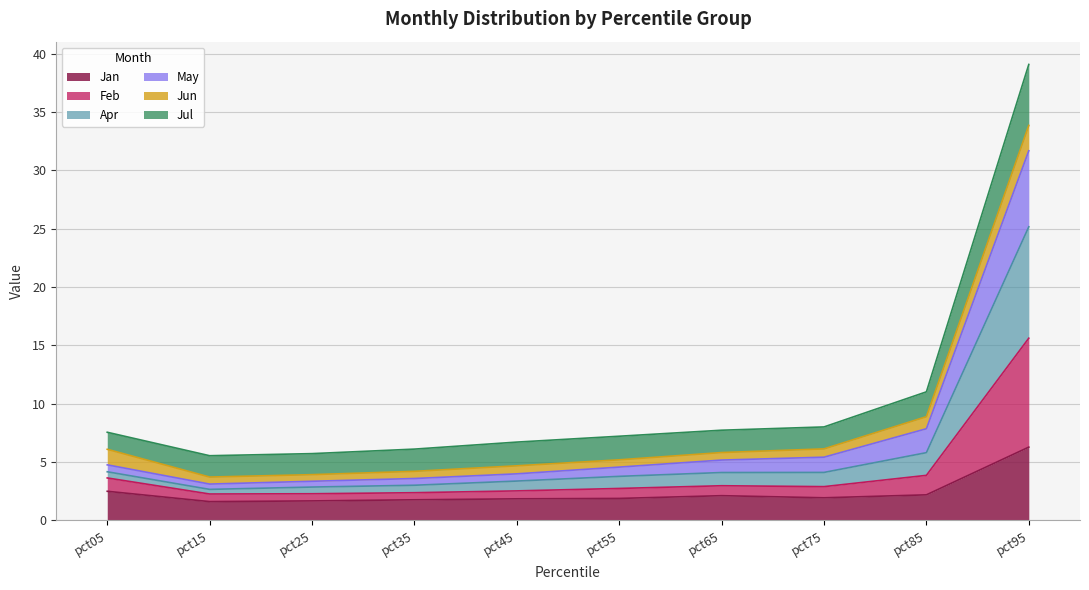

True or false: Feb and May intersect in this chart.

False